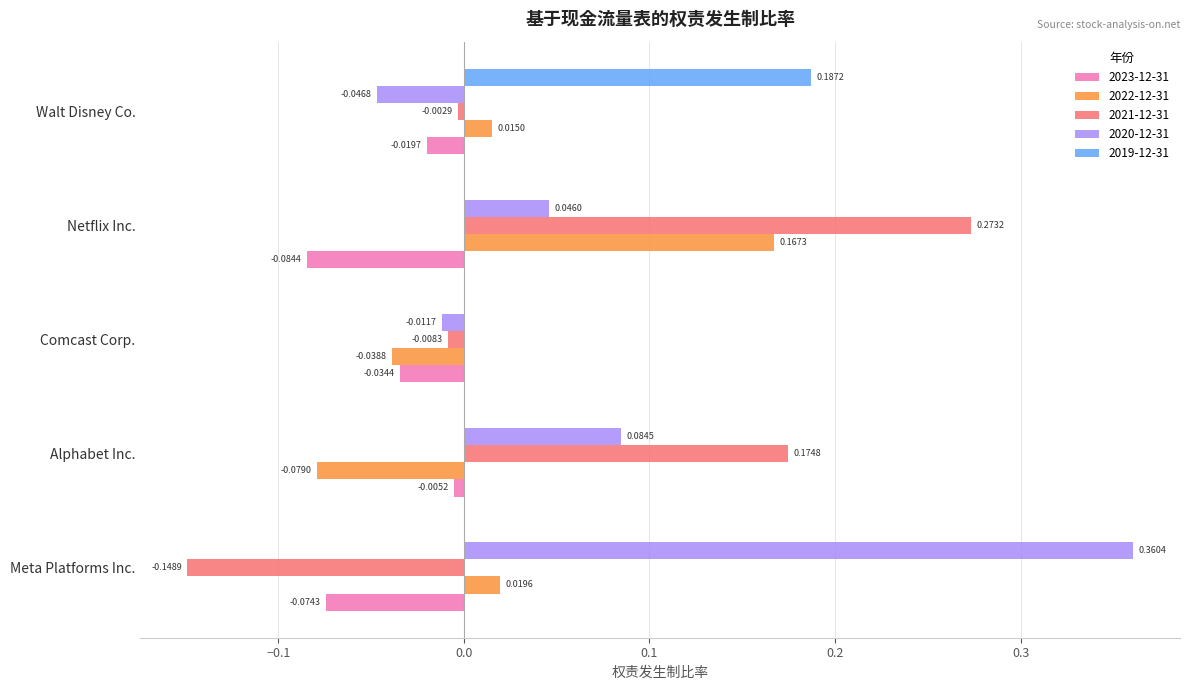

Is it true that 2019-12-31 equals 0.0 at Comcast Corp.?

True